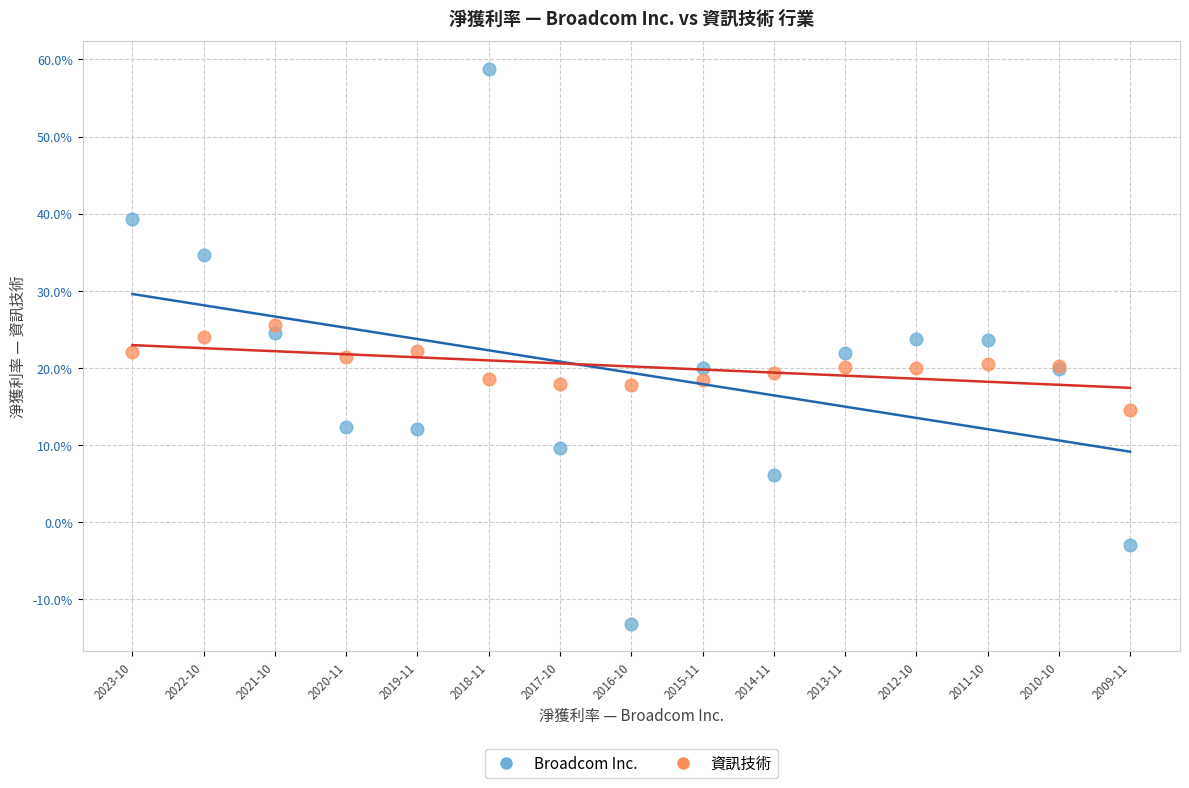

Which series contains the highest Y value?

Broadcom Inc.